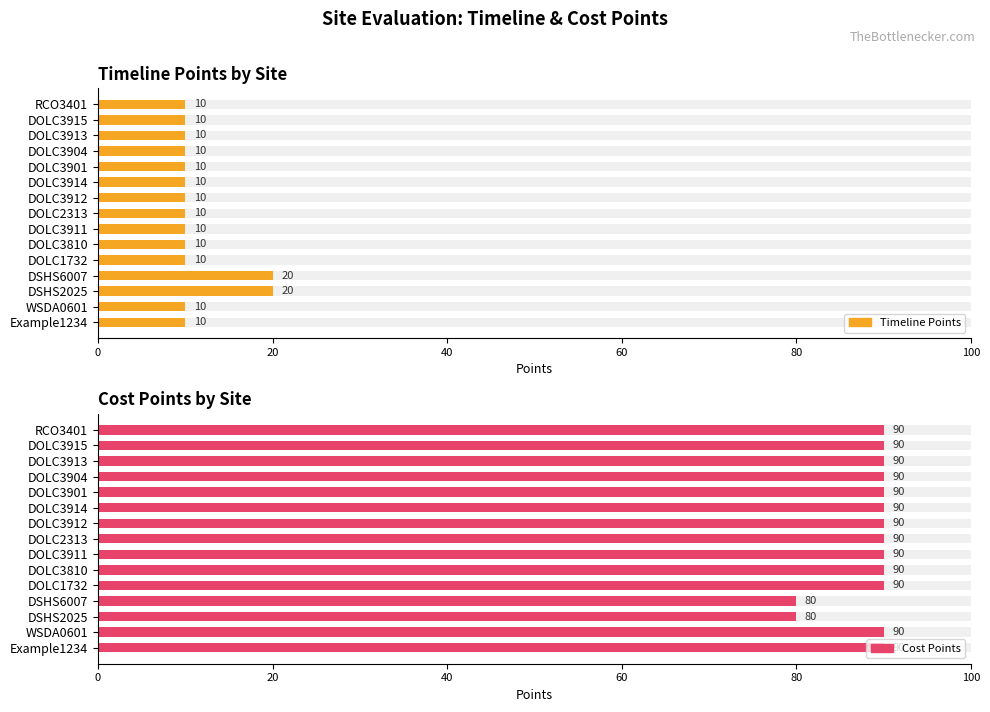

What is the difference between the maximum and minimum values in the Timeline Points series?

10